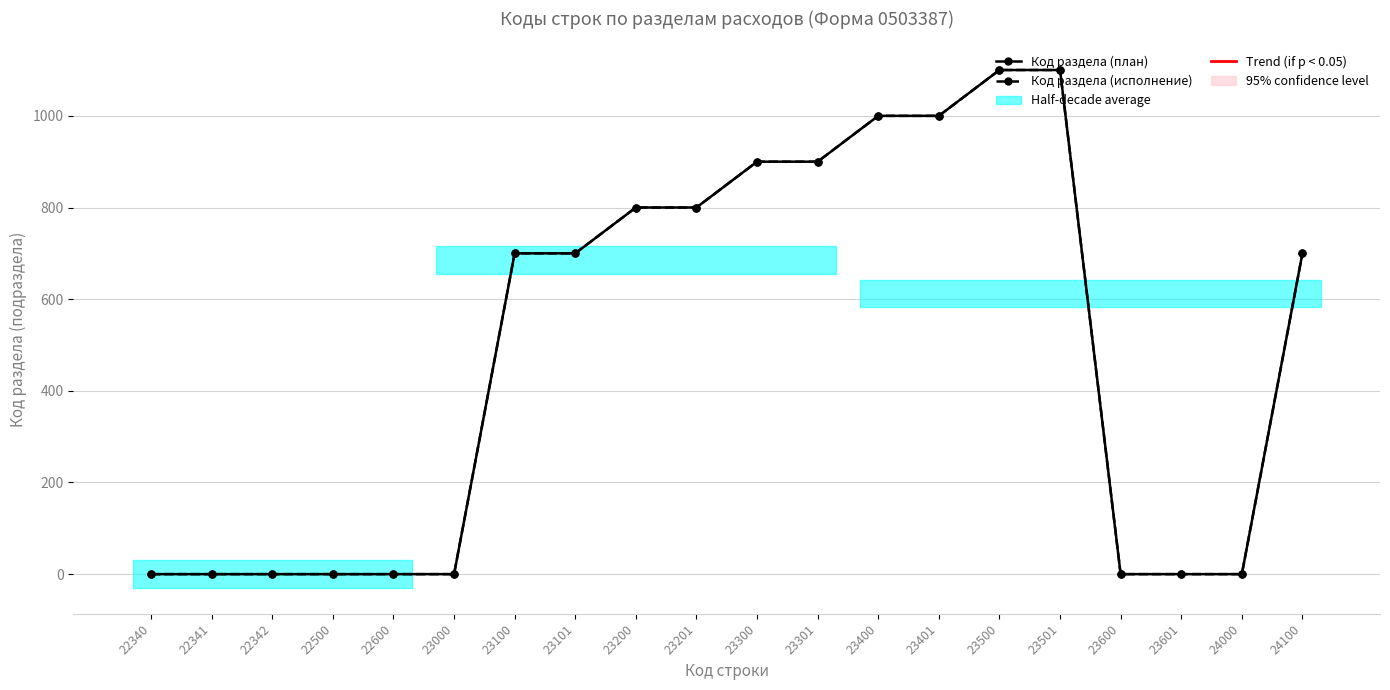

The Код раздела (план) series shows 900 at 23300. True or false?

True